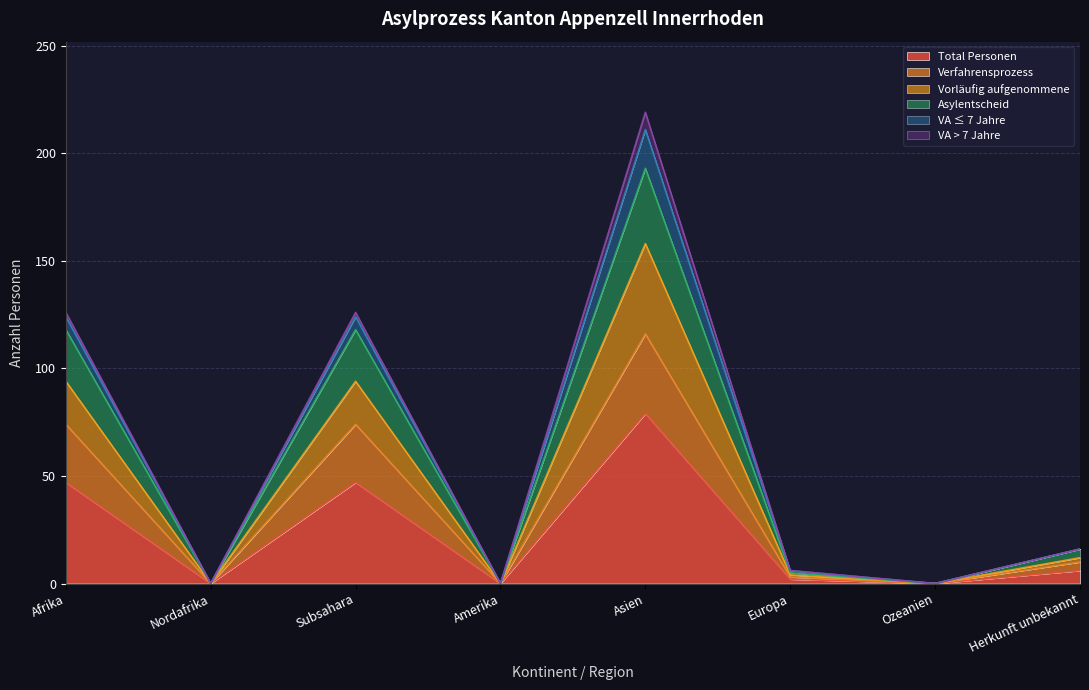

Which category has the highest value in the Total Personen series?

Asien